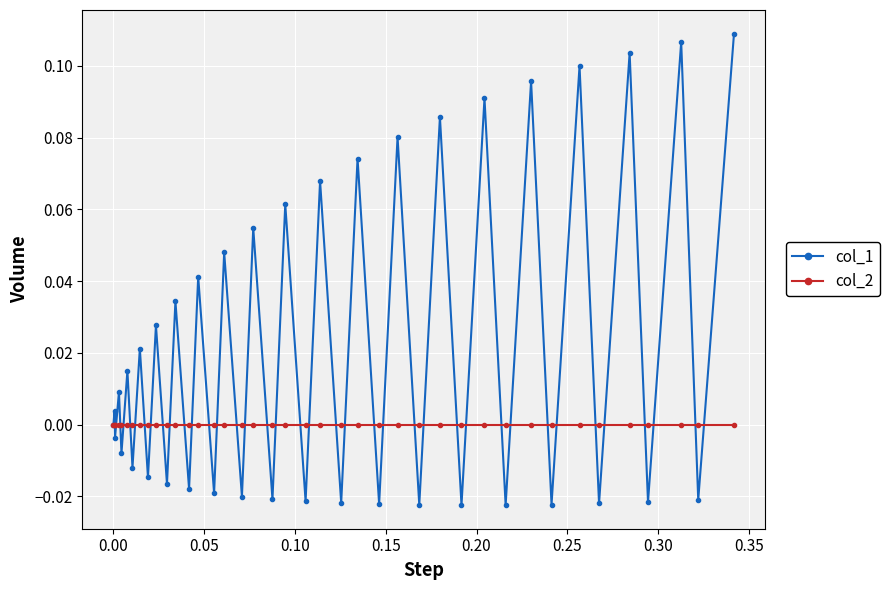

Rank the series by their average value, from highest to lowest.

col_1, col_2